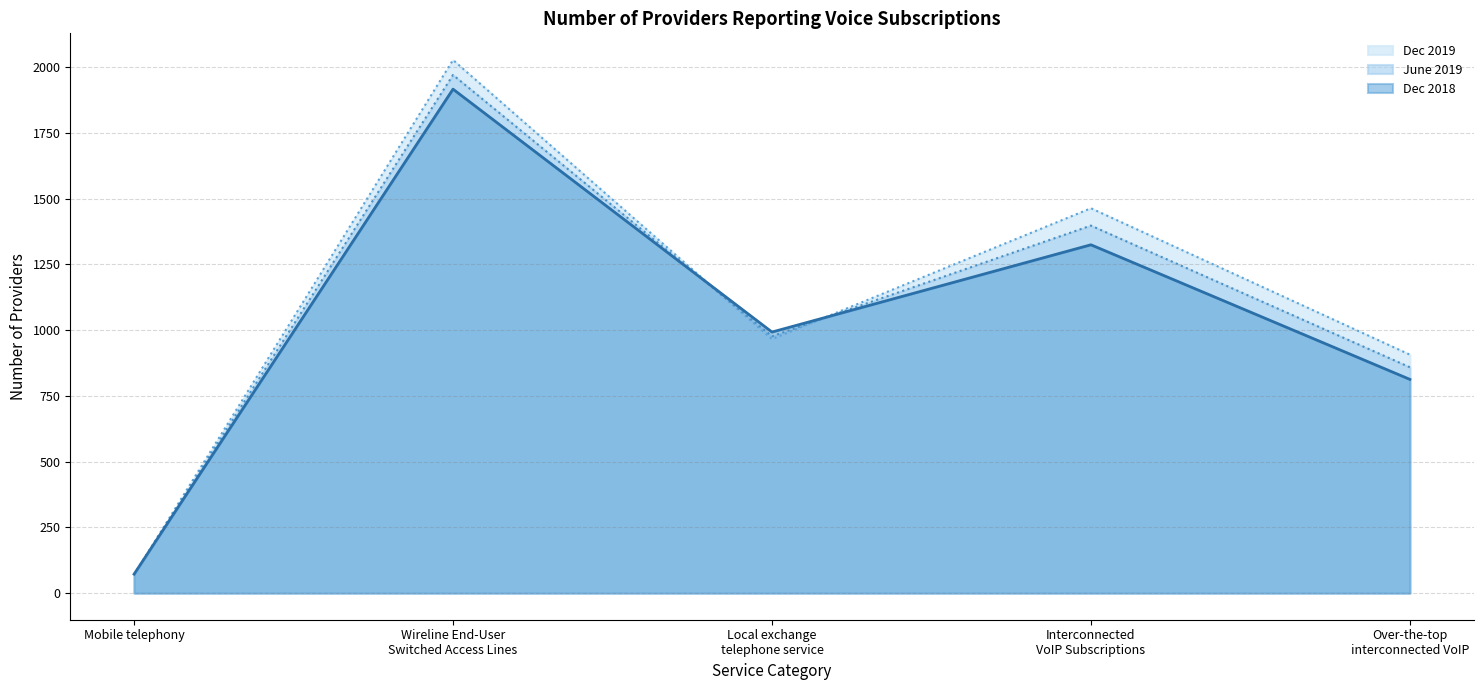

Reading left to right, extract all data points from this chart.

Dec 2018: Mobile telephony=72	Wireline End-User
Switched Access Lines=1917	Local exchange
telephone service=993	Interconnected
VoIP Subscriptions=1325	Over-the-top
interconnected VoIP=813
June 2019: Mobile telephony=71	Wireline End-User
Switched Access Lines=1971	Local exchange
telephone service=977	Interconnected
VoIP Subscriptions=1398	Over-the-top
interconnected VoIP=859
Dec 2019: Mobile telephony=69	Wireline End-User
Switched Access Lines=2028	Local exchange
telephone service=966	Interconnected
VoIP Subscriptions=1464	Over-the-top
interconnected VoIP=907